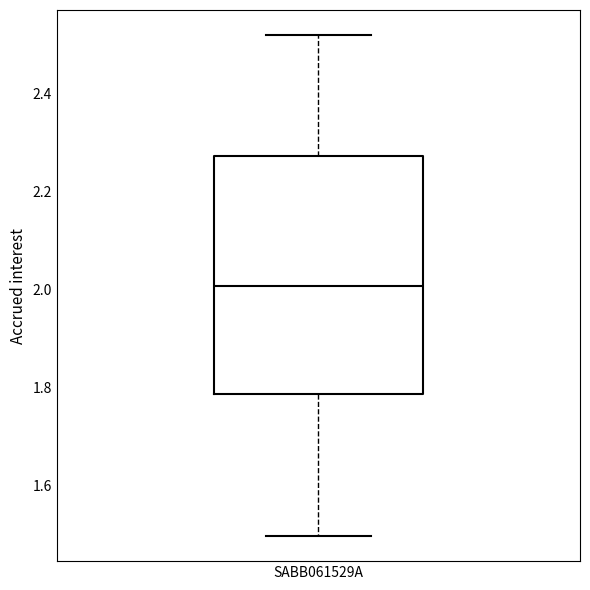

Where does the median line of the box for SABB061529A sit on the y-axis? The values are not printed on the chart, so give them approximately, as read against the axis.

2.00